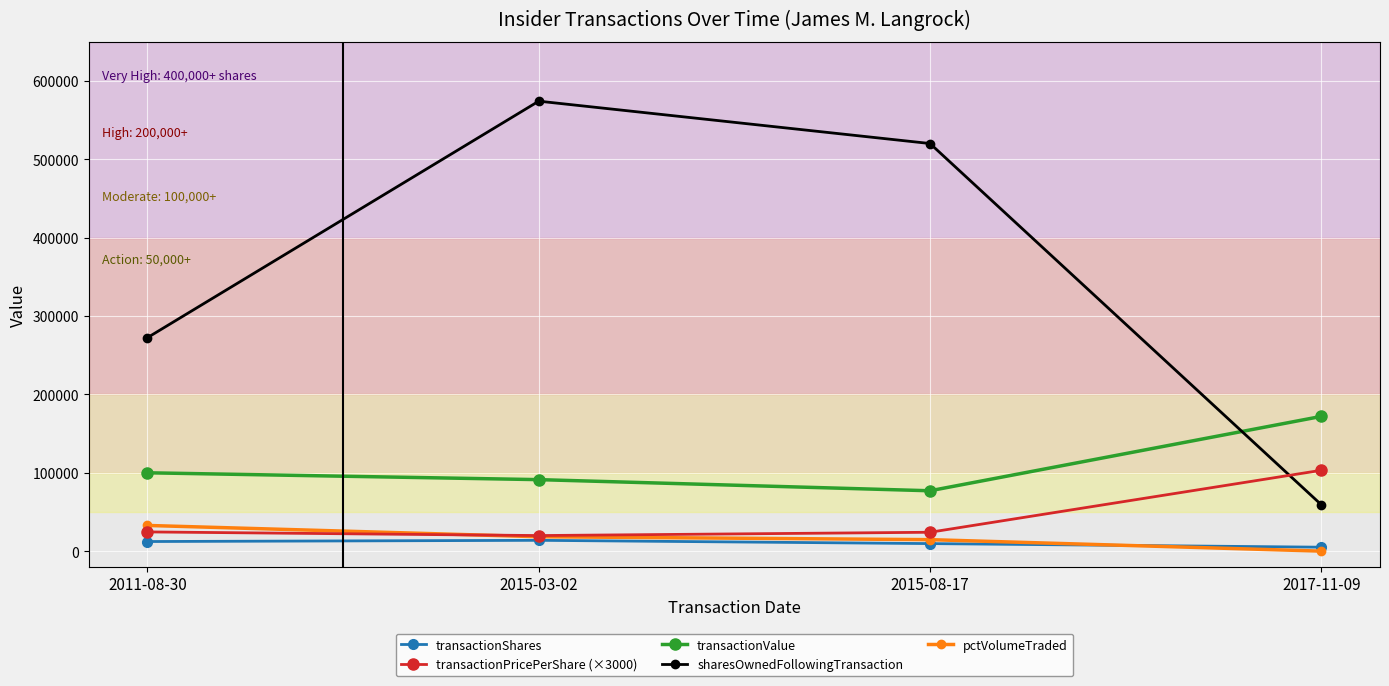

At which category does the chart reach its minimum across all series?

2017-11-09